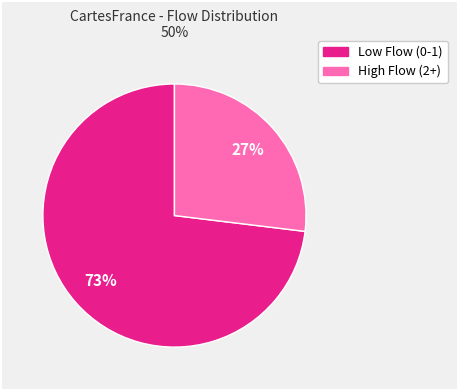

How many segments does this pie chart have?

2